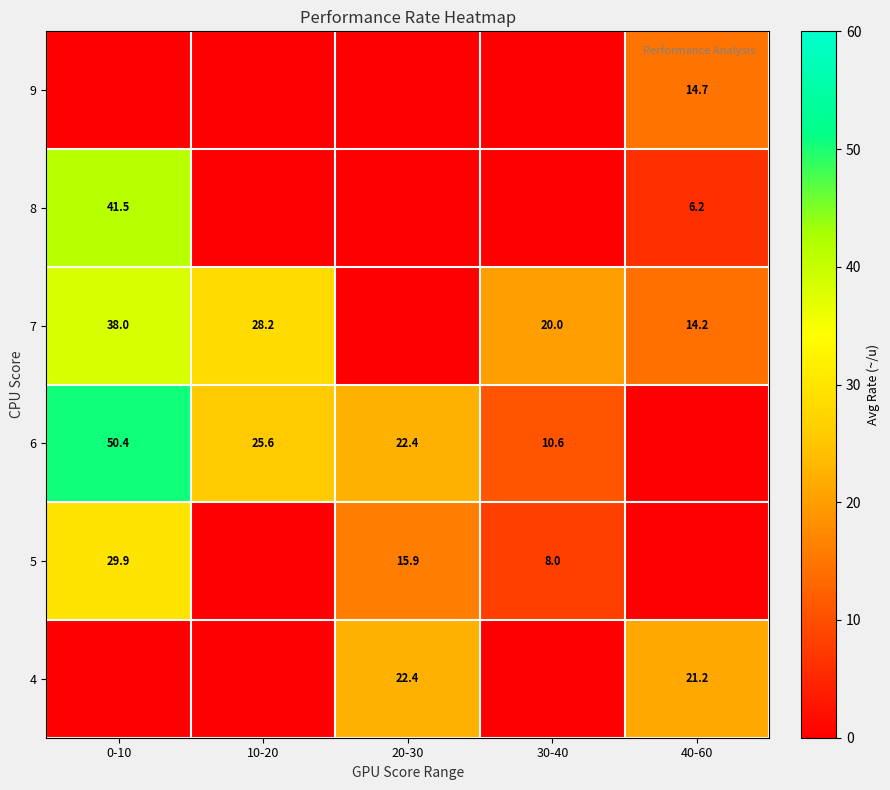

Is it true that 5 equals 8.6 at 20-30?

False